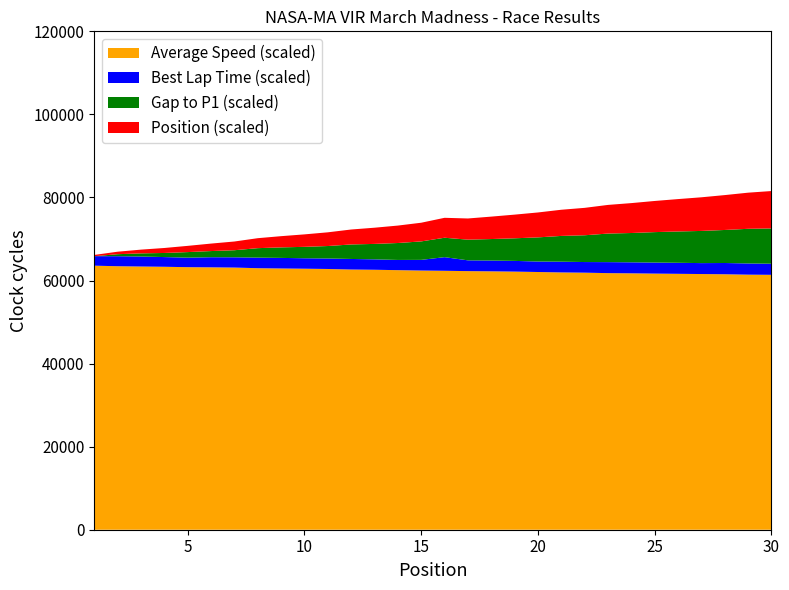

Reading left to right, list all the values displayed in this chart.

Best Lap time: 114.4	120.6	120.6	116.9	114.5	121.7	123.6	127.3	127.3	125.9	126.4	127.1	125.4	122.8	128.4	164.1	129.7	129.9	129.0	126.2	129.3	128.1	132.5	132.5	133.1	132.9	131.7	135.5	134.9	133.7
Average Speed: 79.5	79.3	79.2	79.1	79.0	79.0	78.9	78.7	78.6	78.6	78.5	78.3	78.2	78.1	78.0	77.9	77.8	77.8	77.7	77.6	77.4	77.4	77.2	77.2	77.1	77.0	77.0	76.9	76.8	76.7
Gap to P1: 0.0	2.4	3.8	4.9	6.7	7.4	8.5	11.4	12.7	13.7	15.0	17.5	18.6	20.4	22.2	23.4	24.9	25.9	27.2	29.1	31.0	32.2	34.4	35.3	36.6	37.7	38.7	39.8	41.7	42.5
Position: 1.0	2.0	3.0	4.0	5.0	6.0	7.0	8.0	9.0	10.0	11.0	12.0	13.0	14.0	15.0	16.0	17.0	18.0	19.0	20.0	21.0	22.0	23.0	24.0	25.0	26.0	27.0	28.0	29.0	30.0